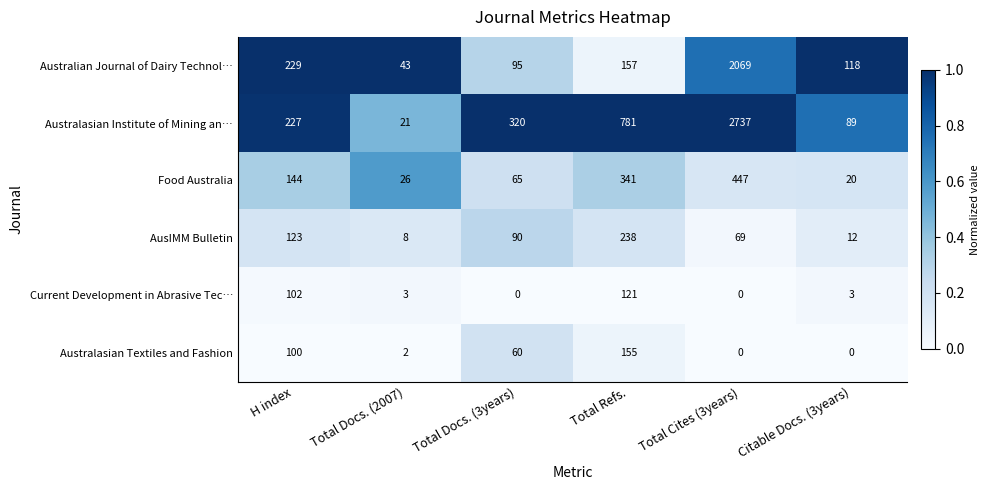

Which series changed the most between Total Docs. (3years) and Total Cites (3years)?

Australasian Institute of Mining an…